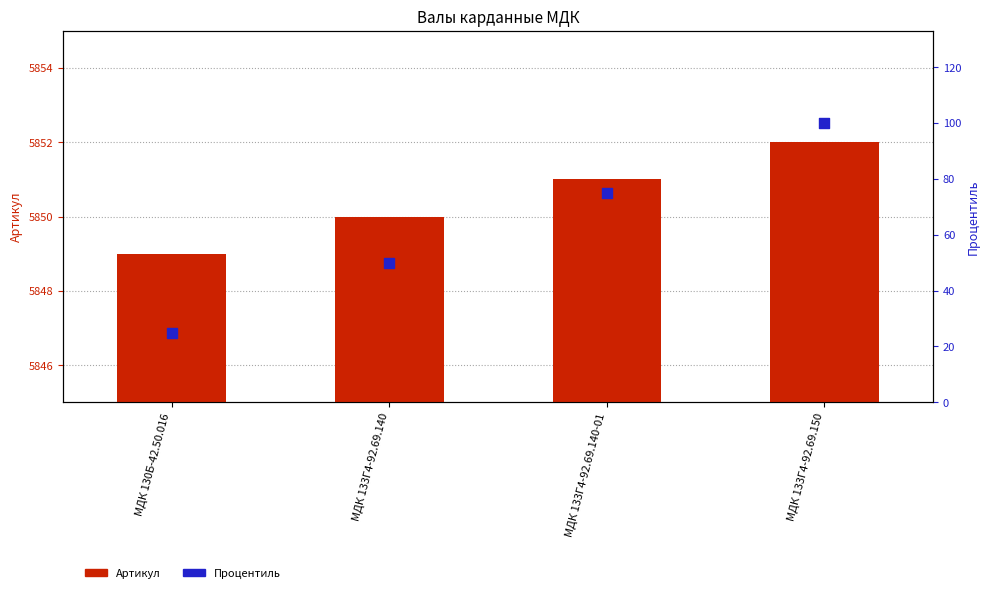

Which series reaches the maximum Y coordinate?

Артикул